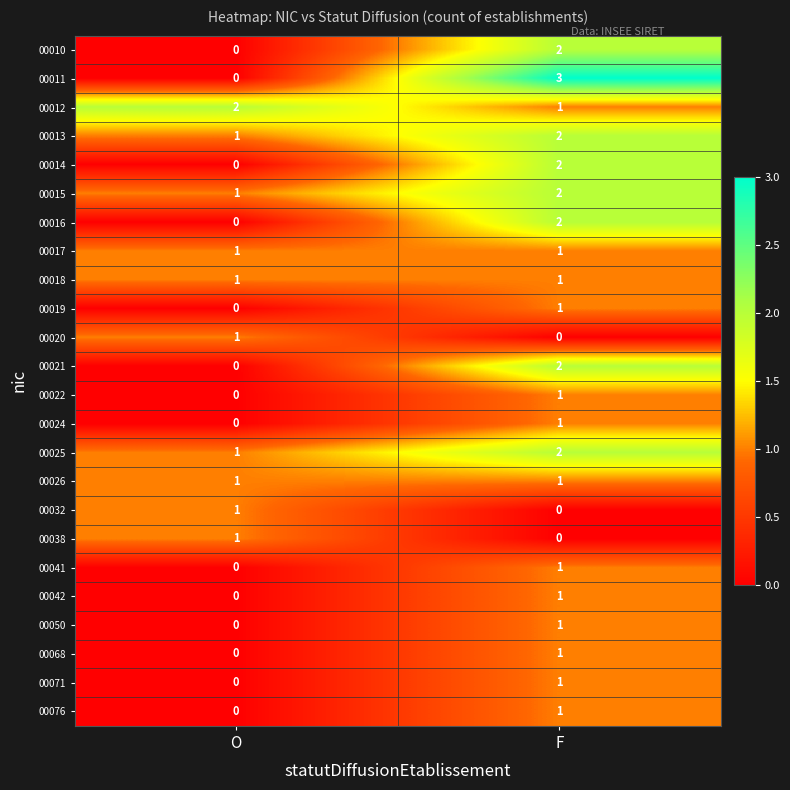

At which category does the chart reach its peak across all series?

F